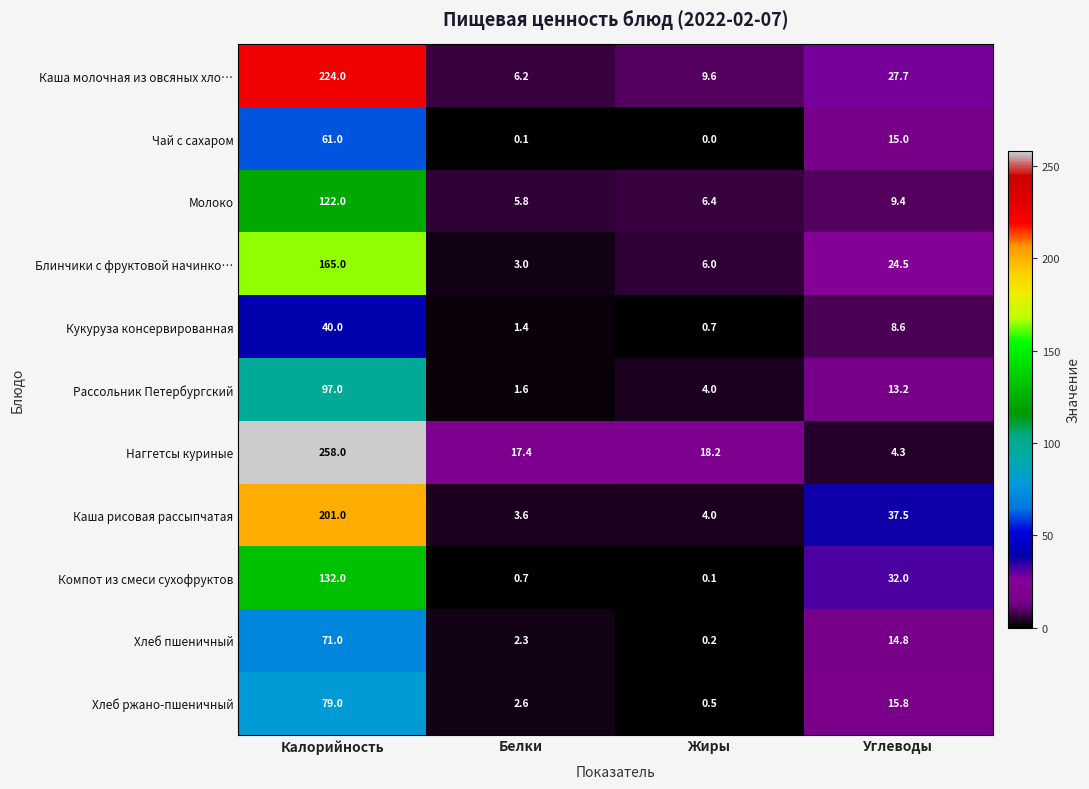

How many categories are shown in the chart?

4